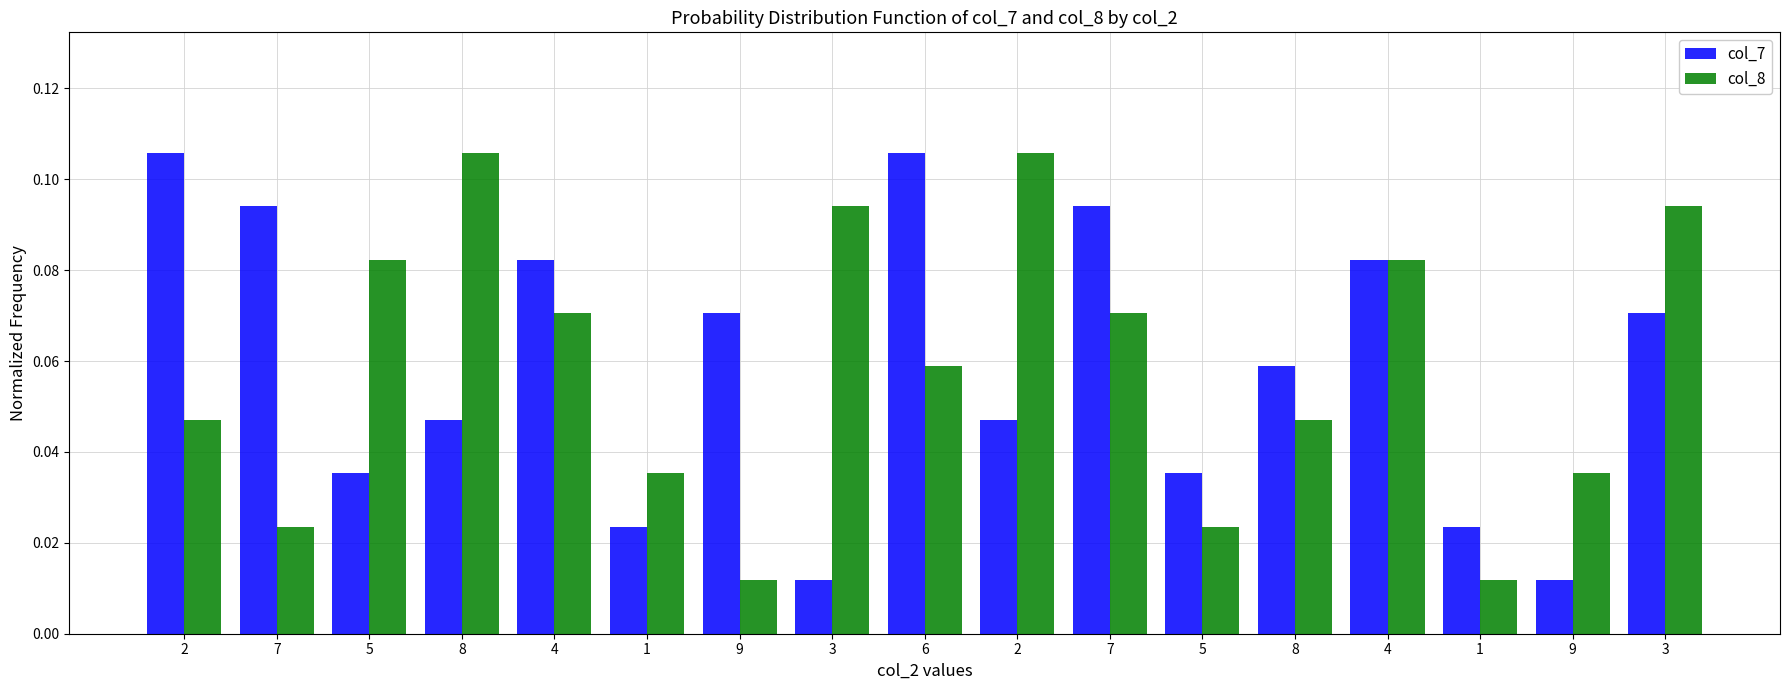

How many categories are shown in the chart?

17